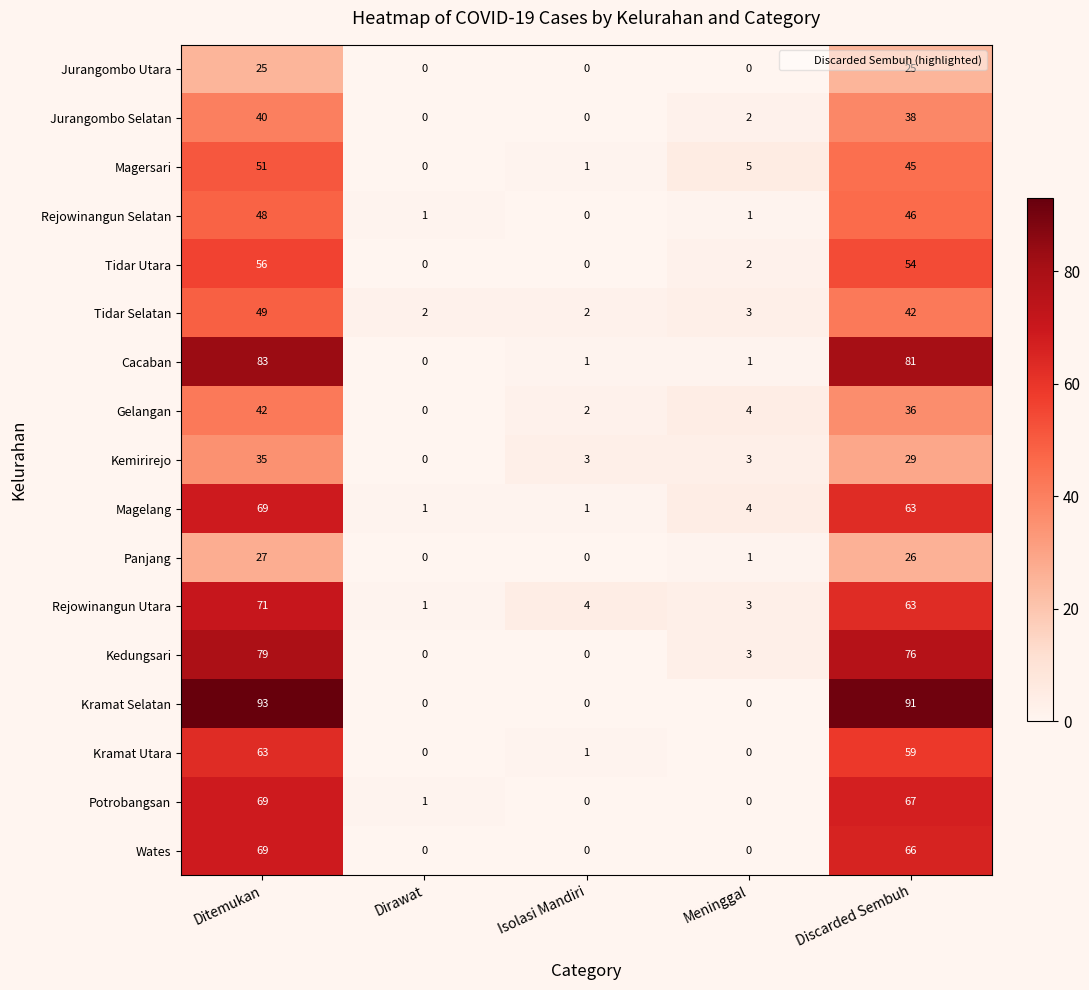

What is the spread (max minus min) of values at Ditemukan?

68